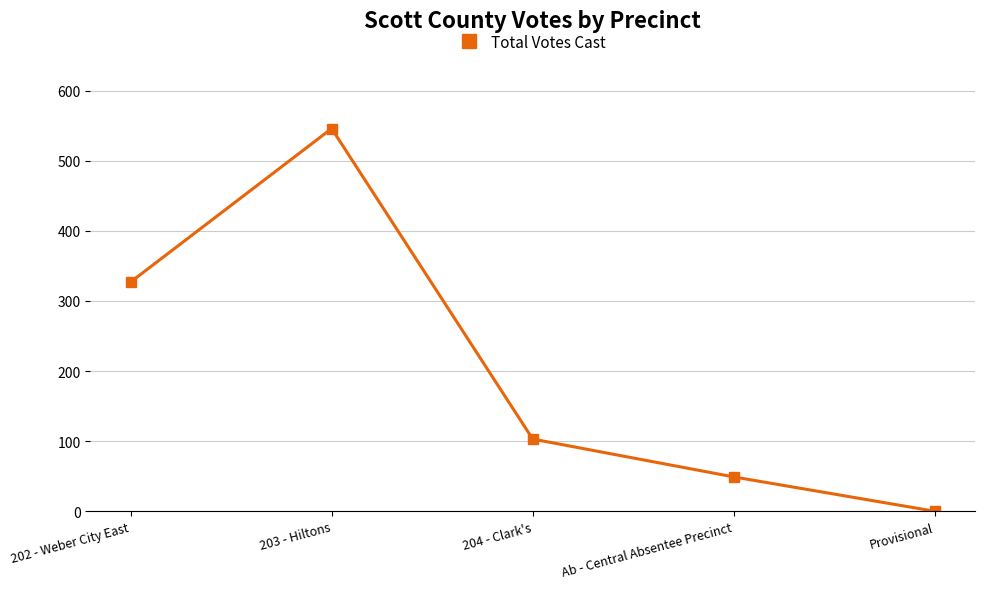

Where is the data nearest to the value 273?

202 - Weber City East